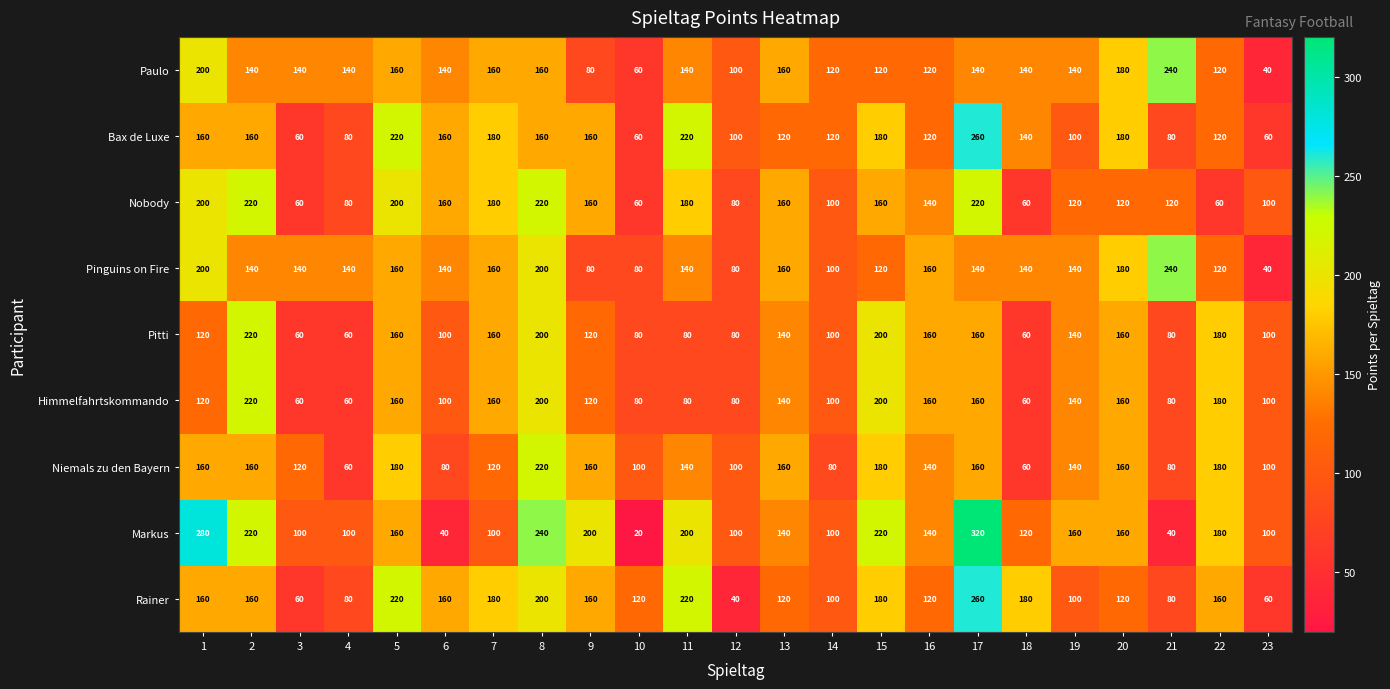

Which series changed the most between 22 and 23?

Rainer